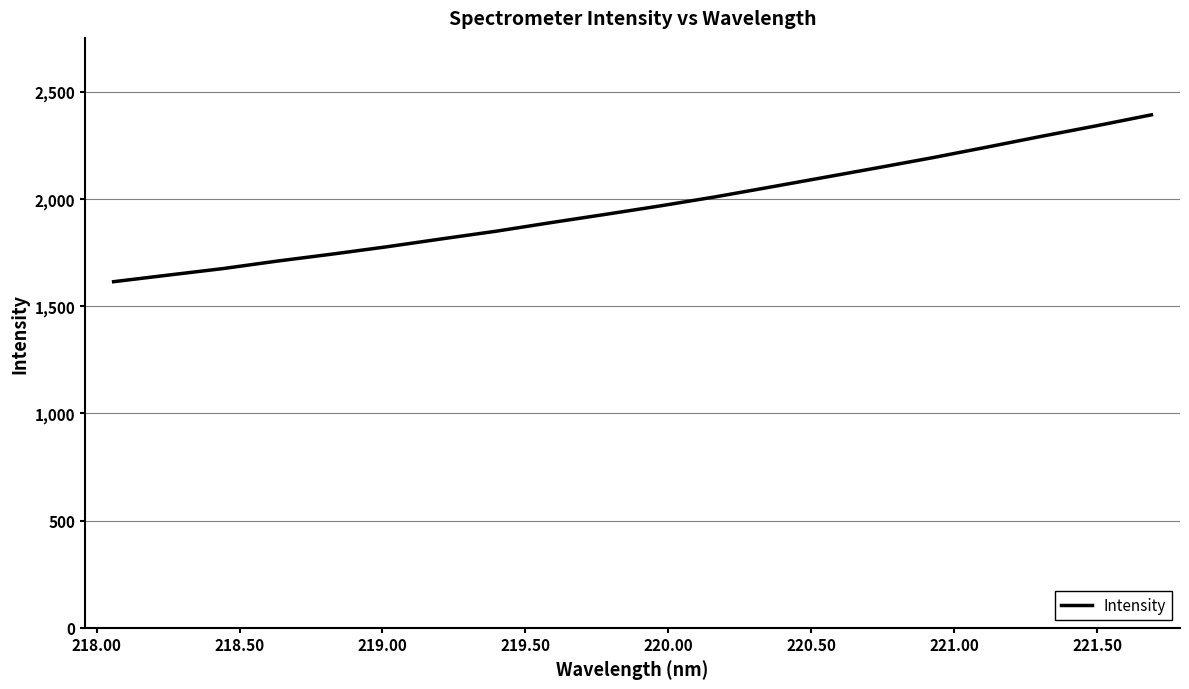

What is the maximum value shown in the chart?

2392.0